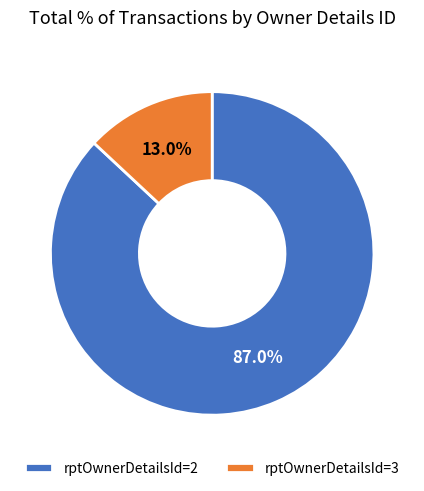

The rptOwnerDetailsId=2 slice represents 74% of the pie. True or false?

False